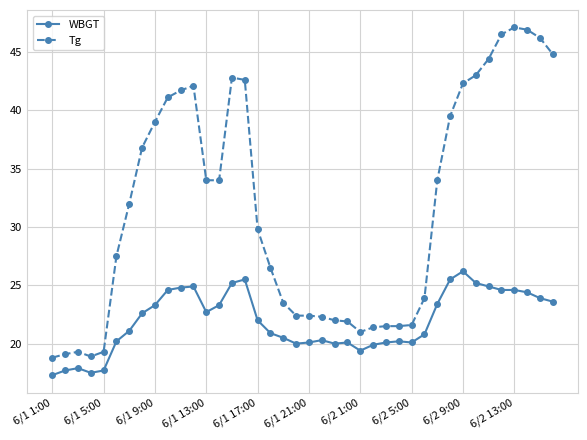

Which series has the widest spread of values?

Tg